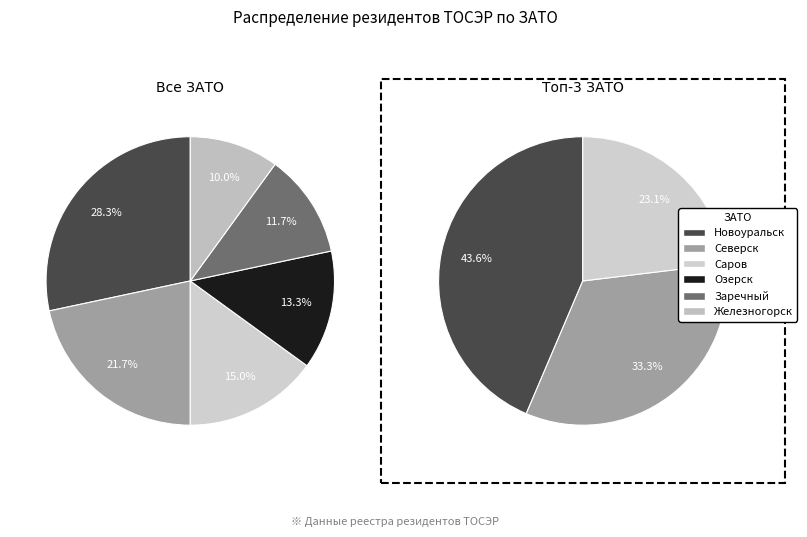

What is the smallest slice in the pie chart?

Железногорск